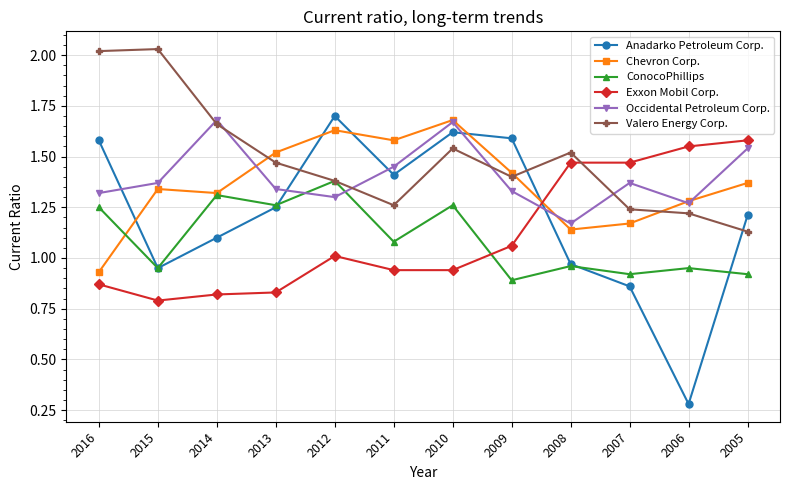

How many intersections are there between Chevron Corp. and Anadarko Petroleum Corp.?

5